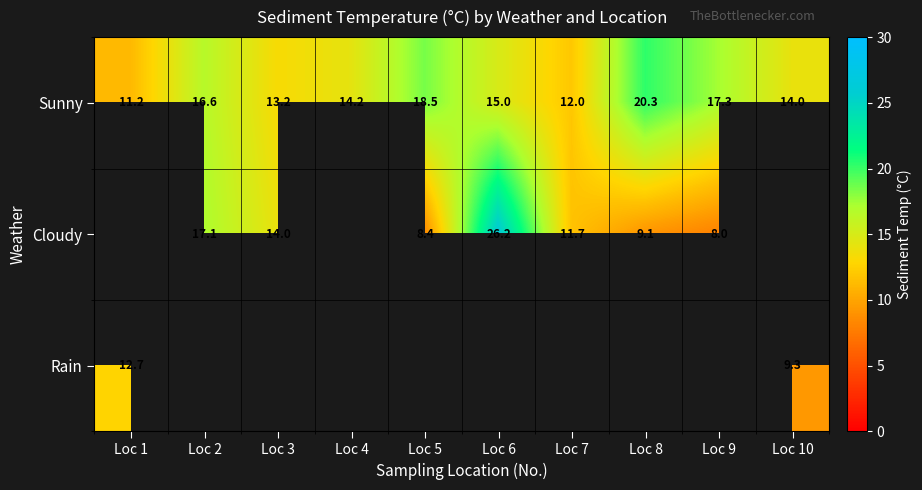

Is the value of Cloudy at Loc 8 greater than the value of Sunny at Loc 9?

No